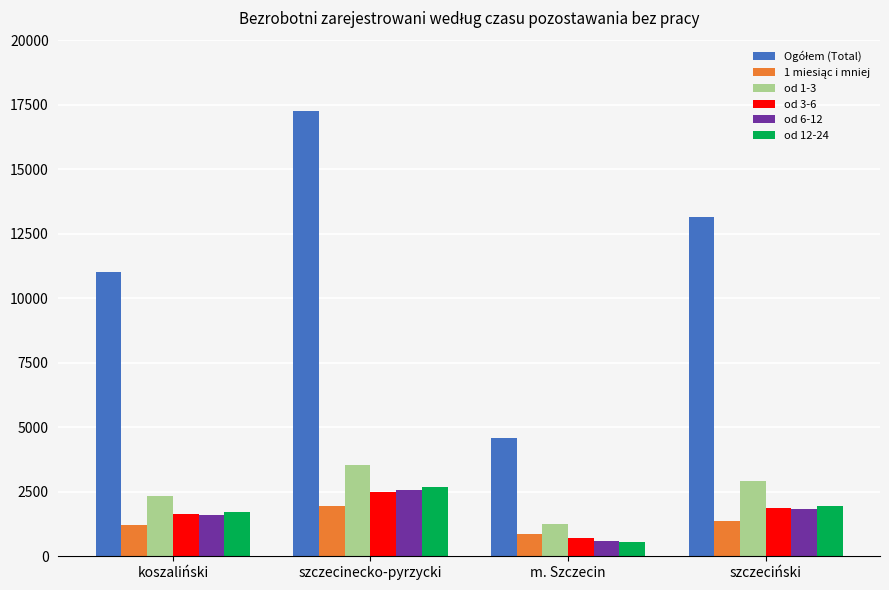

What is the greatest value displayed?

17278